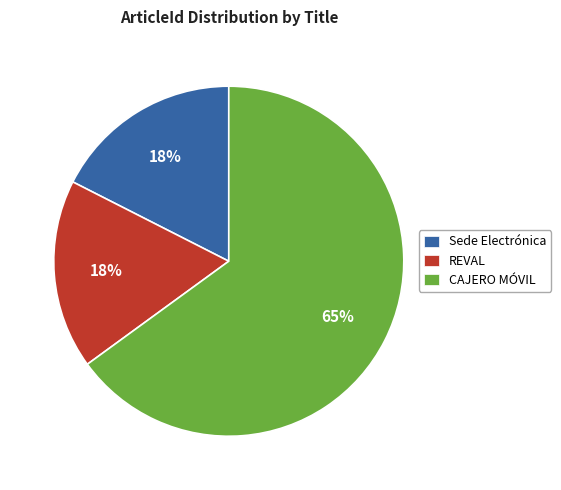

Which category accounts for the majority?

CAJERO MÓVIL